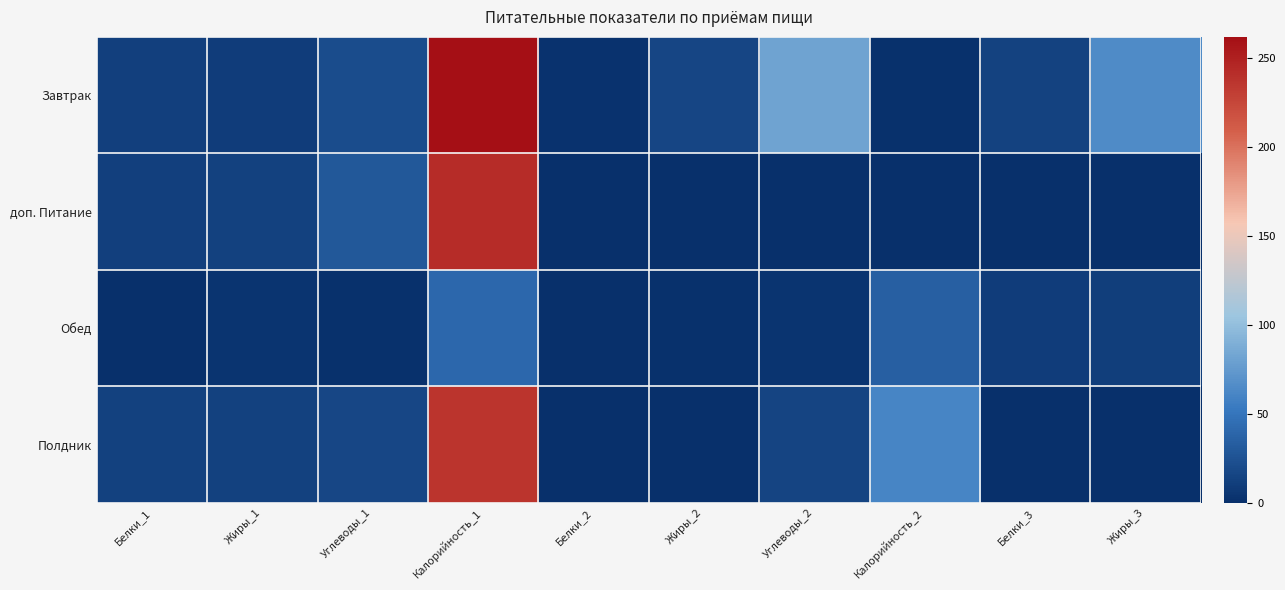

At which category is the sum across all series the highest?

Калорийность_1